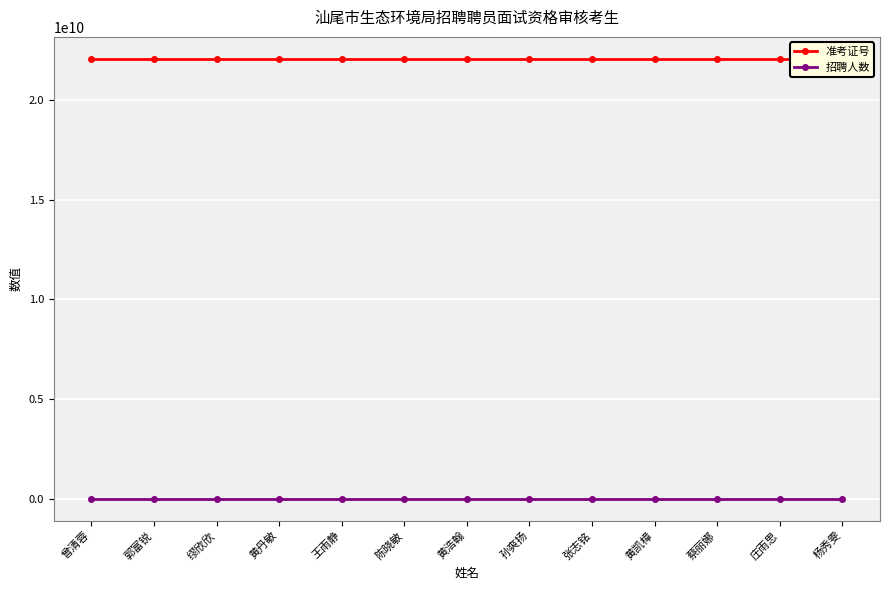

What is the label of the 11th point from the left?

蔡丽娜